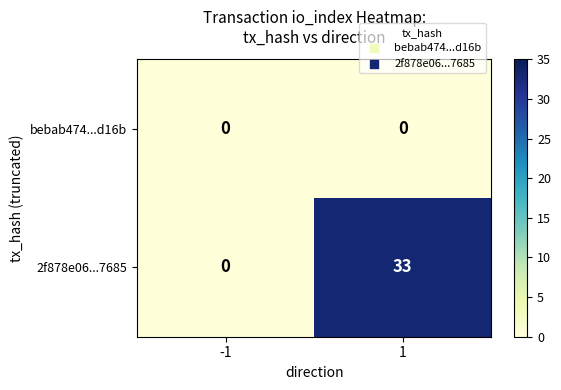

List the series in order of their peak value, highest first.

2f878e06...7685, bebab474...d16b